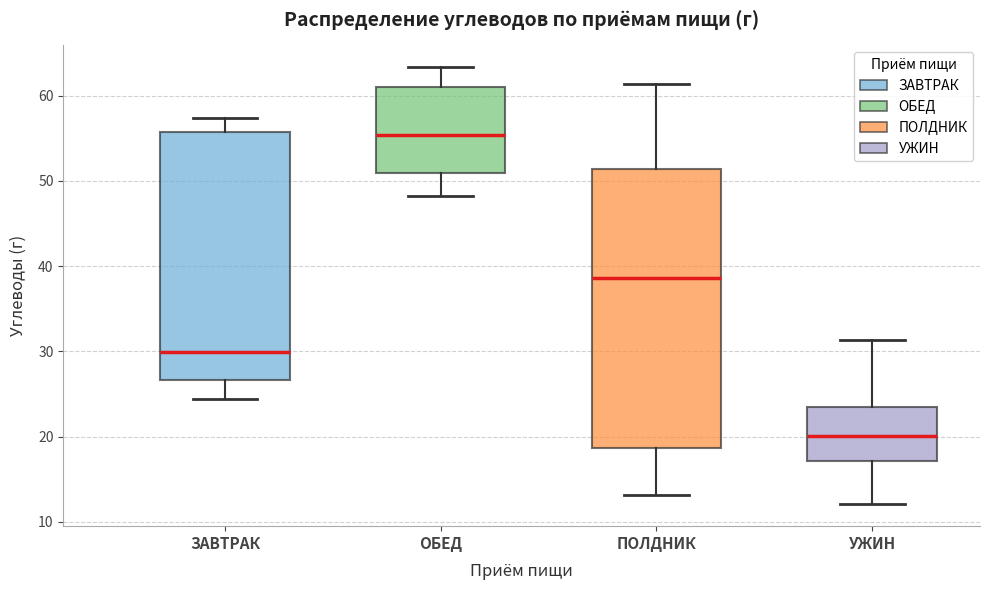

Reading left to right, transcribe this box plot: for each box, give where its median line is, the range the box spans, and where its two whiskers end, as read against the y-axis. The values are not printed on the chart, so give them approximately, as read against the axis.

ЗАВТРАК: median 30, box 27 to 56, whiskers 24 to 57
ОБЕД: median 55, box 51 to 61, whiskers 48 to 63
ПОЛДНИК: median 39, box 19 to 51, whiskers 13 to 61
УЖИН: median 20, box 17 to 24, whiskers 12 to 31